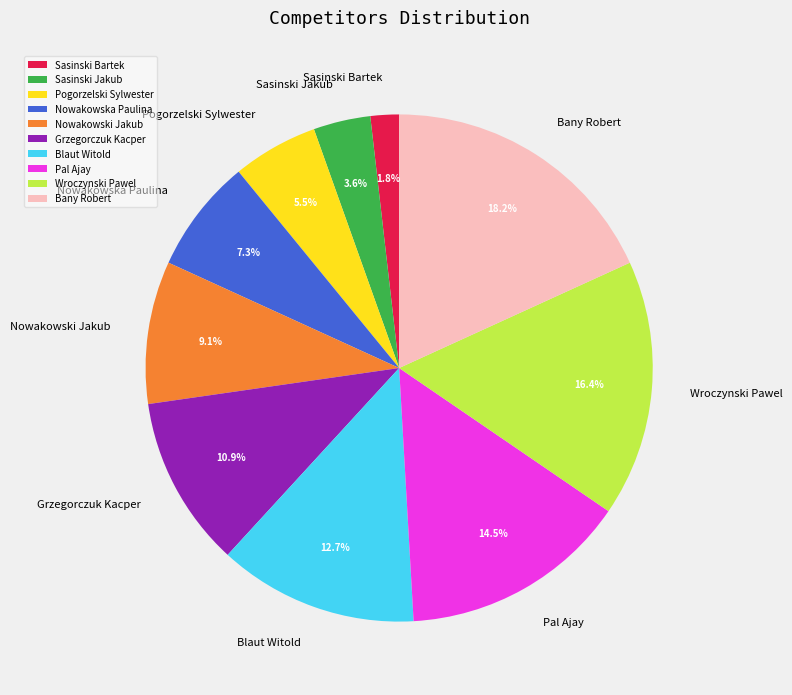

Which category has the smallest portion of the pie?

Sasinski Bartek